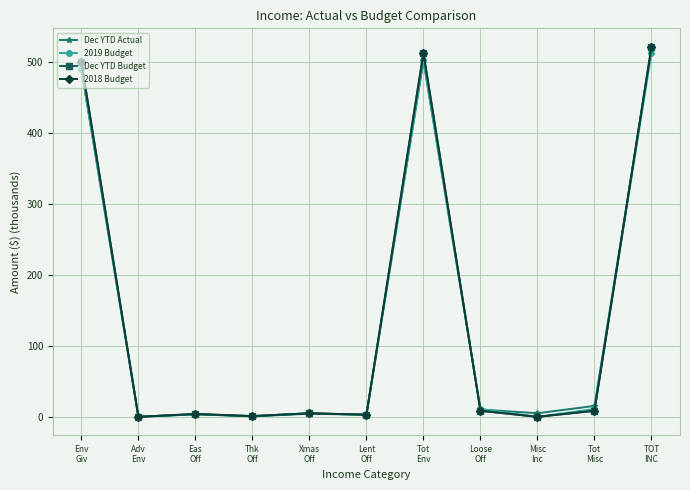

What is the difference between the 2018 Budget values at Lent
Off and Eas
Off?

1.0